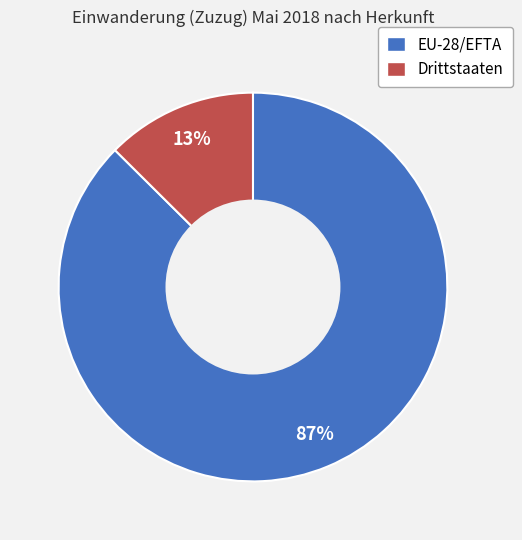

Which has a higher value, EU-28/EFTA or Drittstaaten?

EU-28/EFTA